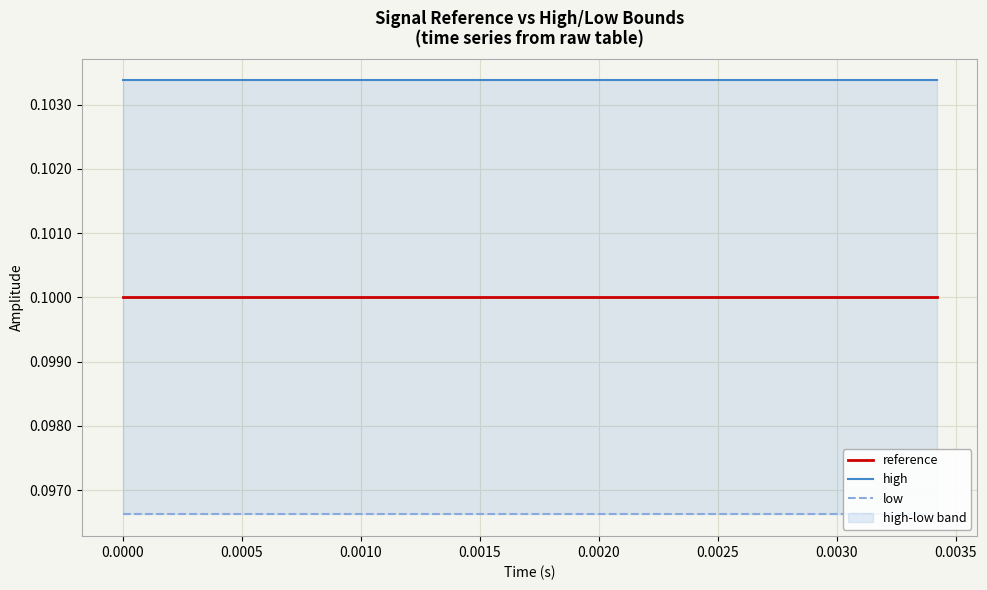

What is the maximum value shown in the chart?

0.1